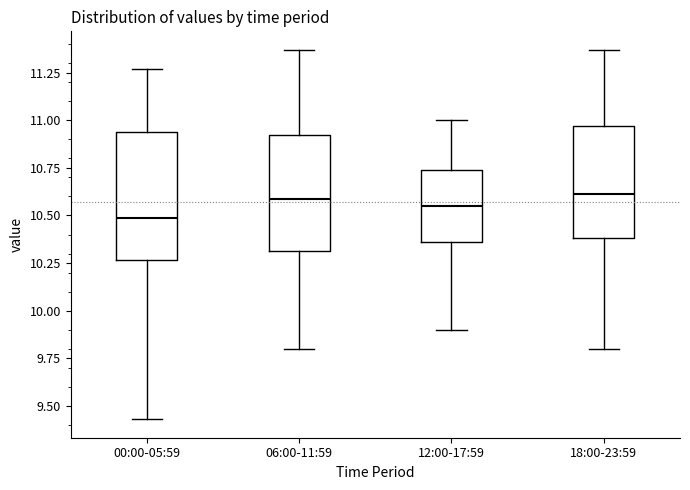

Which box is the tallest, from its lower edge to its upper edge?

00:00-05:59